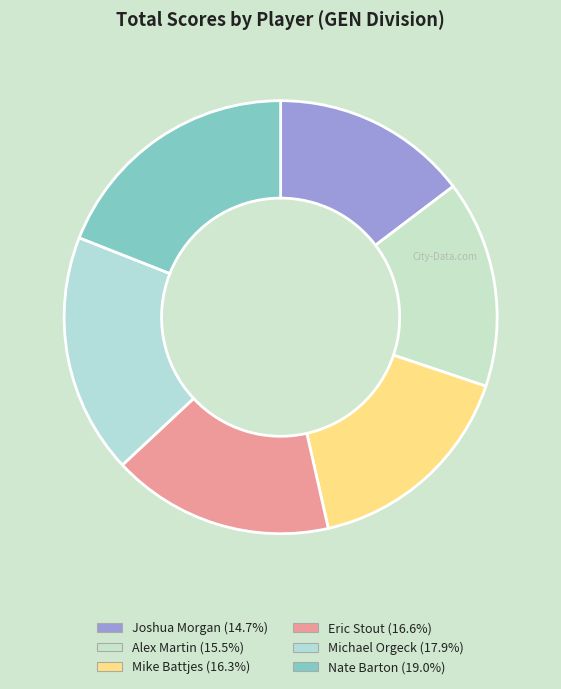

Which slice is the largest?

Nate Barton